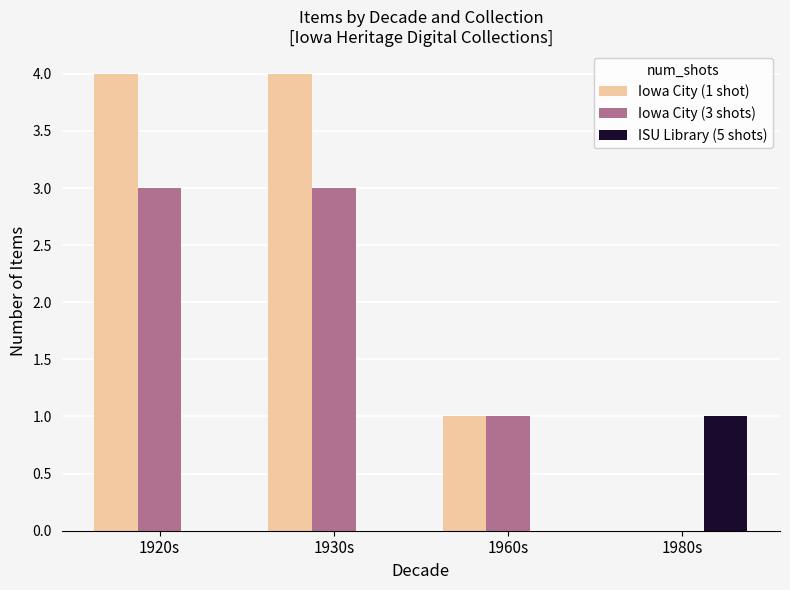

How many positive values does the Iowa City (3 shots) series have?

3